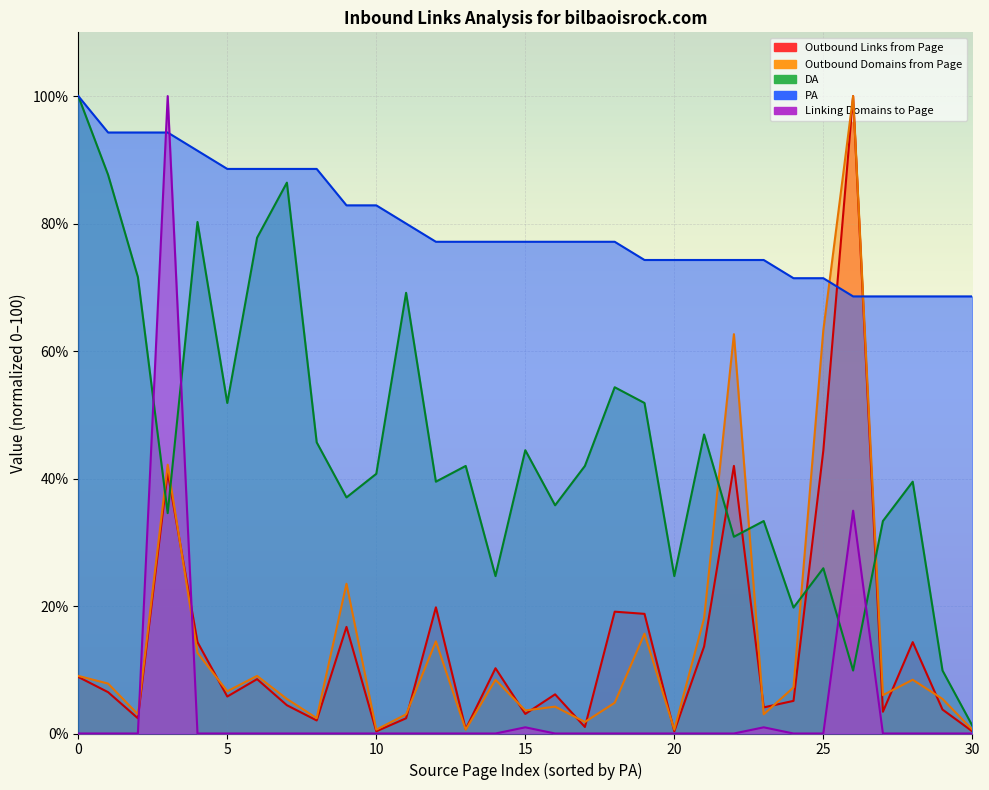

True or false: PA and Linking Domains to Page intersect in this chart.

True